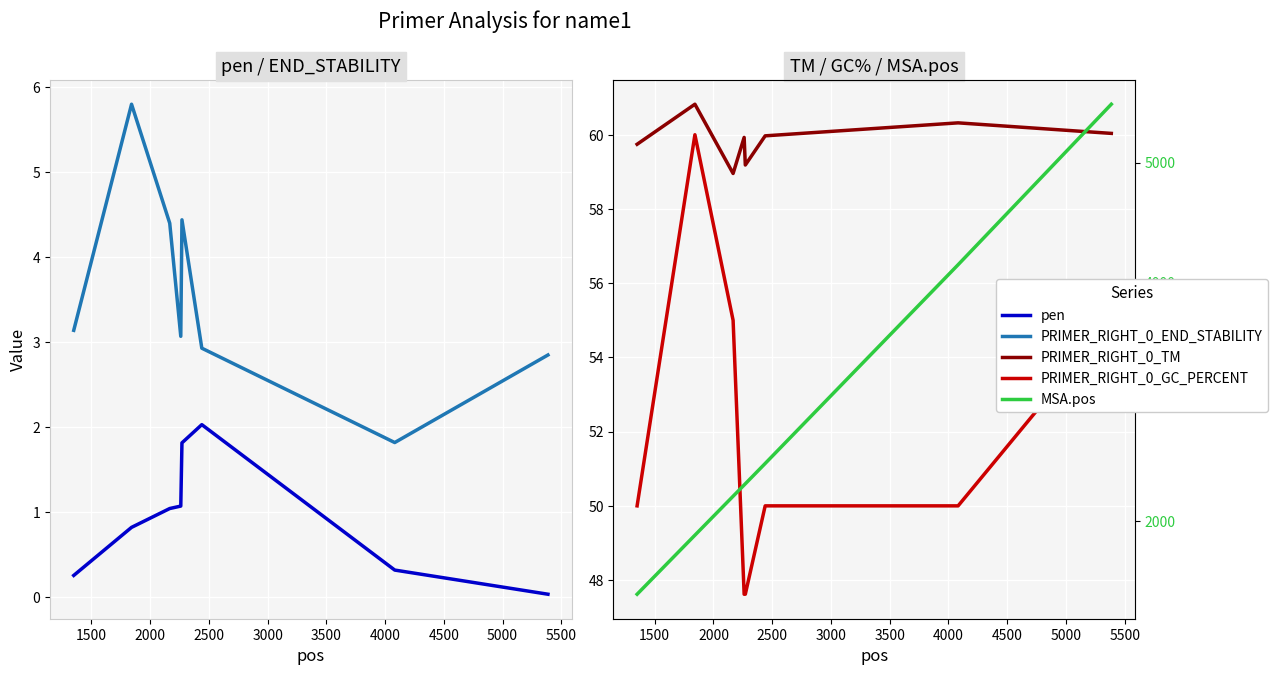

Reading right to left, transcribe all the data shown in this chart.

pen: 0.0	0.3	2.0	1.8	1.1	1.0	0.8	0.3
PRIMER_RIGHT_0_END_STABILITY: 2.9	1.8	2.9	4.4	3.1	4.4	5.8	3.1
PRIMER_RIGHT_0_TM: 60.0	60.3	60.0	59.2	59.9	59.0	60.8	59.7
PRIMER_RIGHT_0_GC_PERCENT: 55.0	50.0	50.0	47.6	47.6	55.0	60.0	50.0
MSA.pos: 5488.0	4145.0	2482.0	2312.0	2302.0	2208.0	1882.0	1388.0